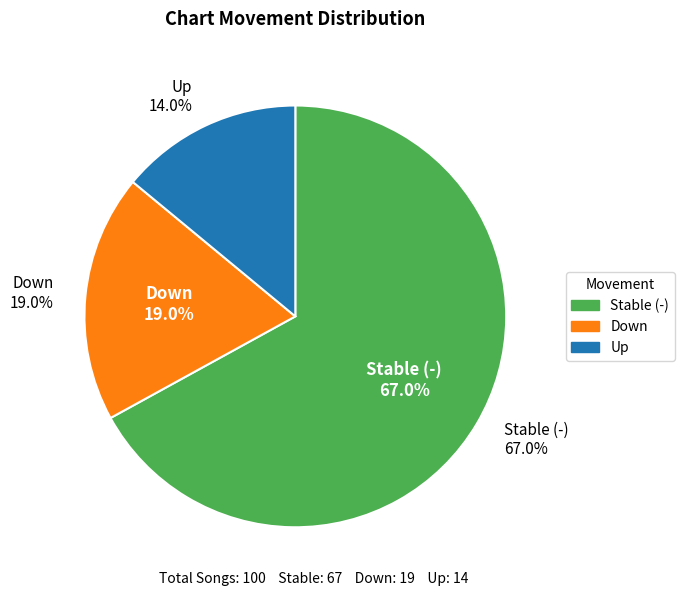

Approximately how many times larger is the value at up compared to -?

0.2